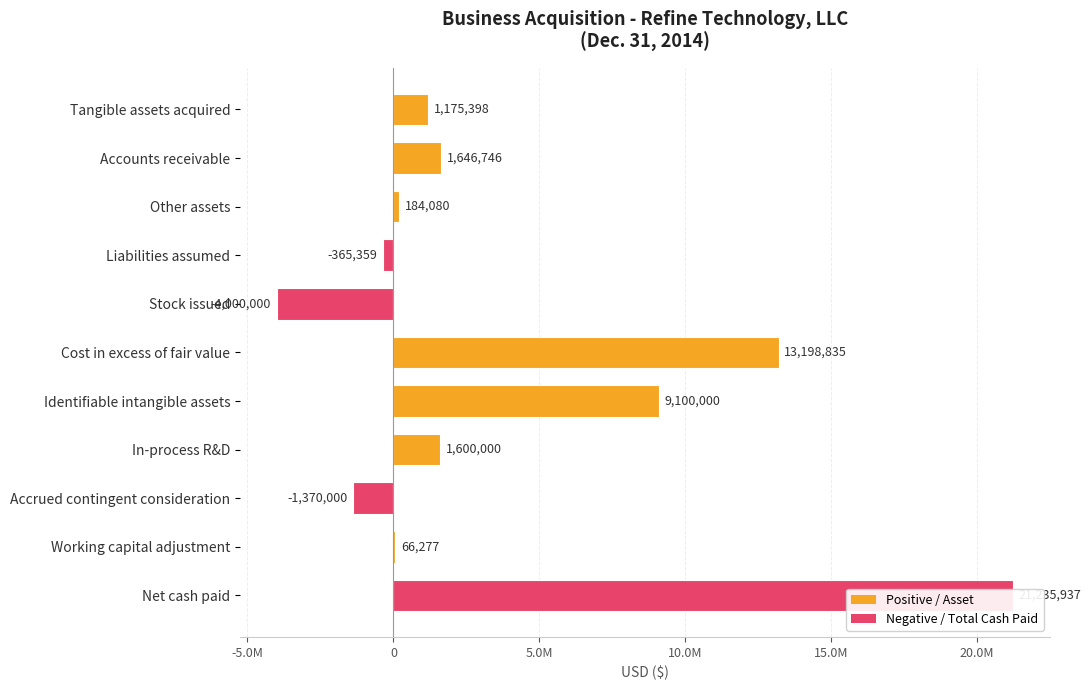

How many categories are shown in the chart?

11